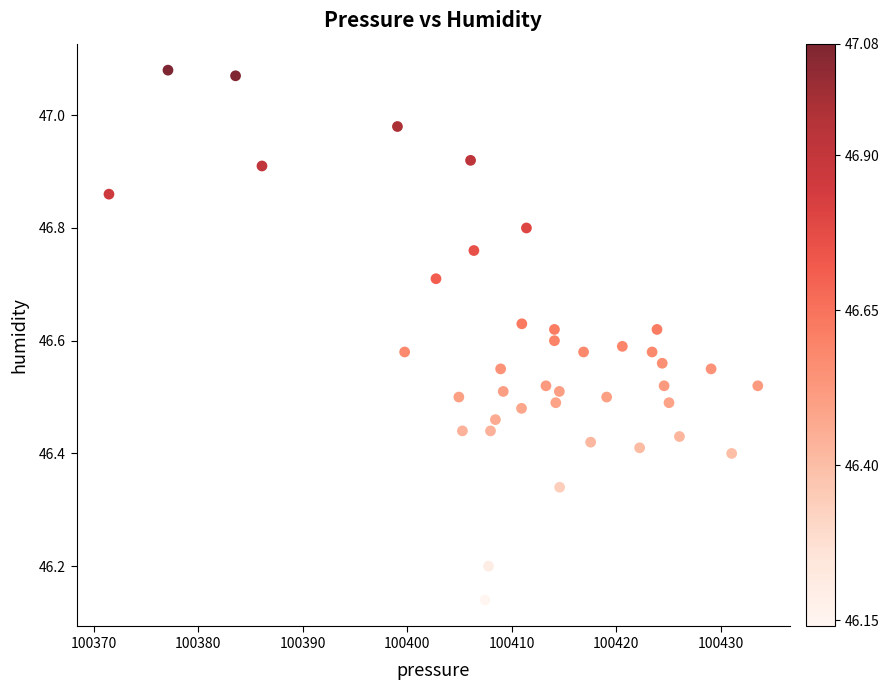

What is the range of X values (max minus min)?

62.1